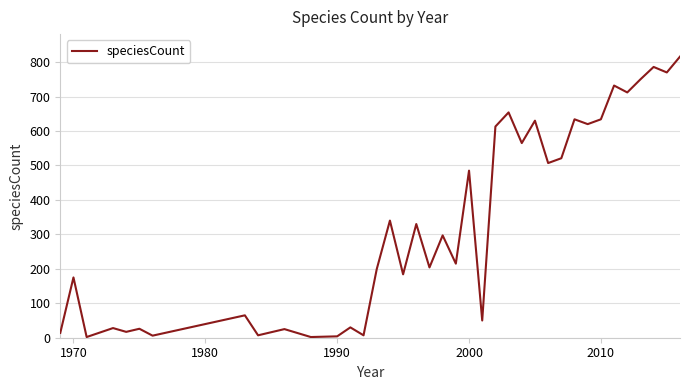

What is the maximum value shown in the chart?

816